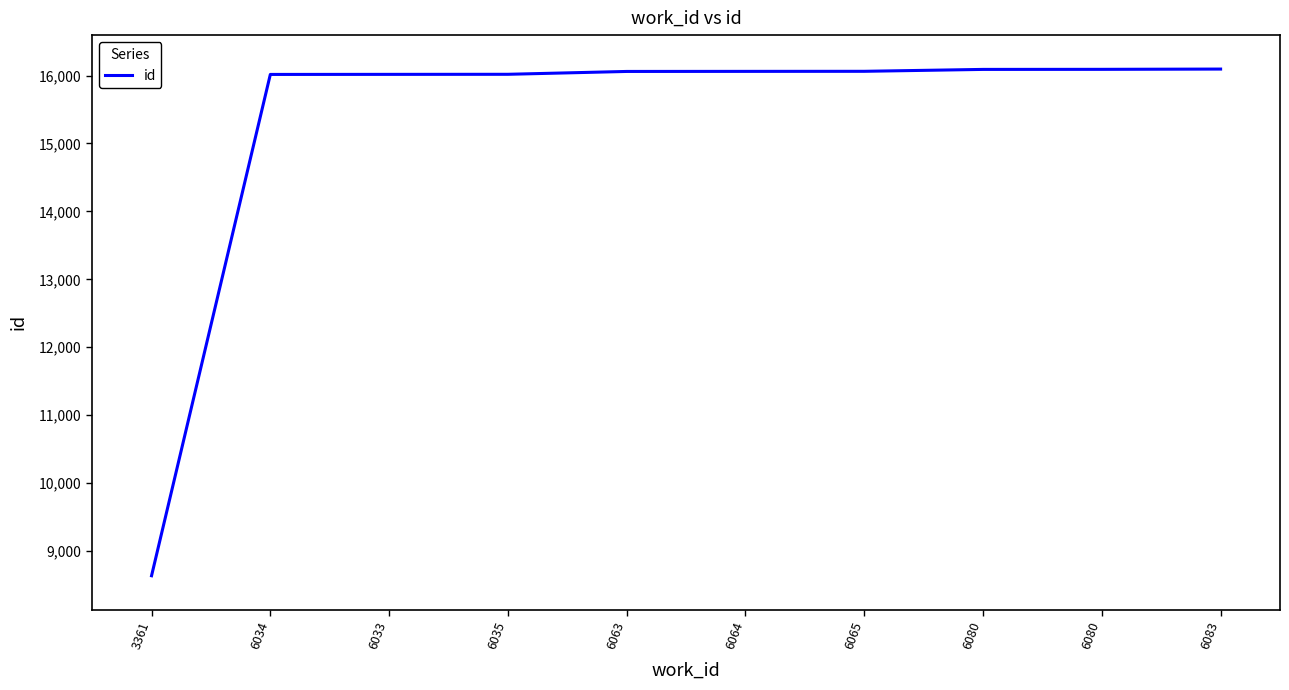

Where does the data first go above 16062?

6065